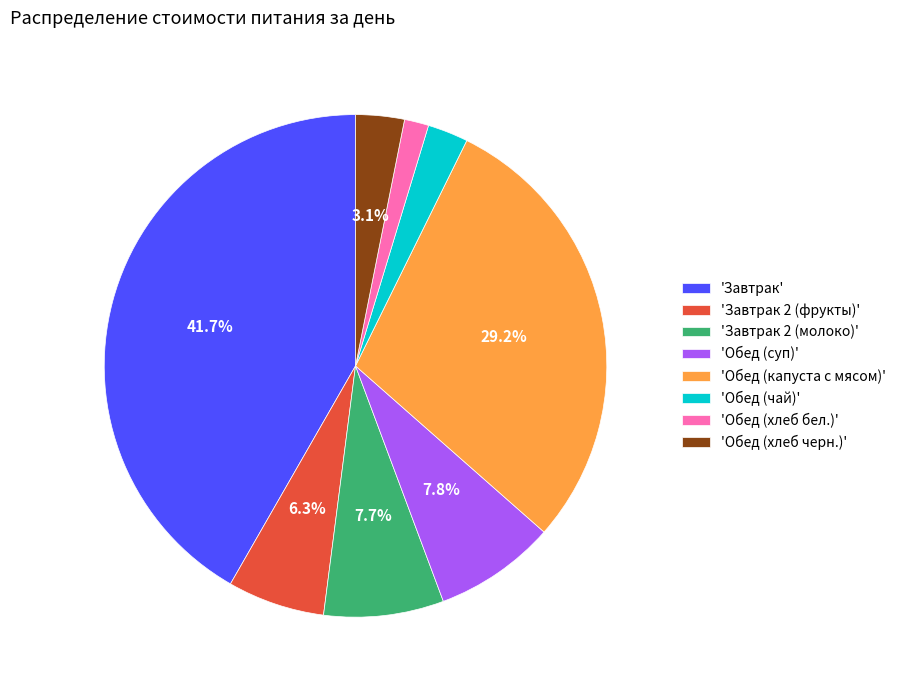

What is the largest slice in the pie chart?

'Завтрак'